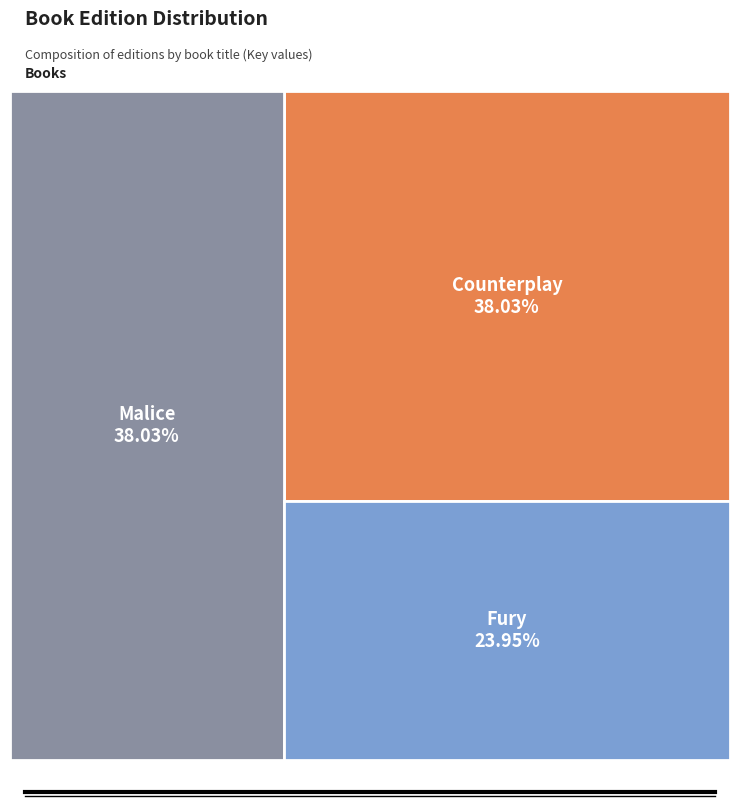

How many slices are in this pie chart?

3